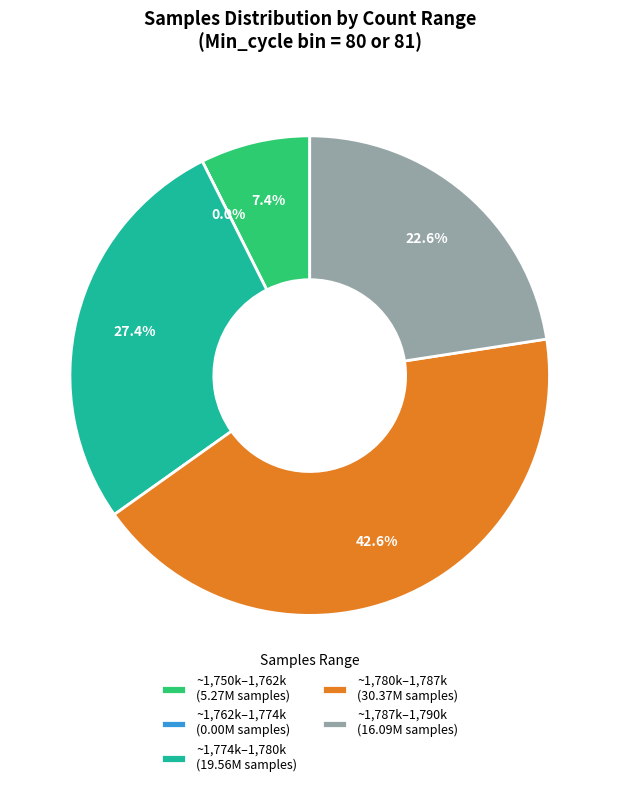

Is it true that 80-min is 8% of the pie?

True